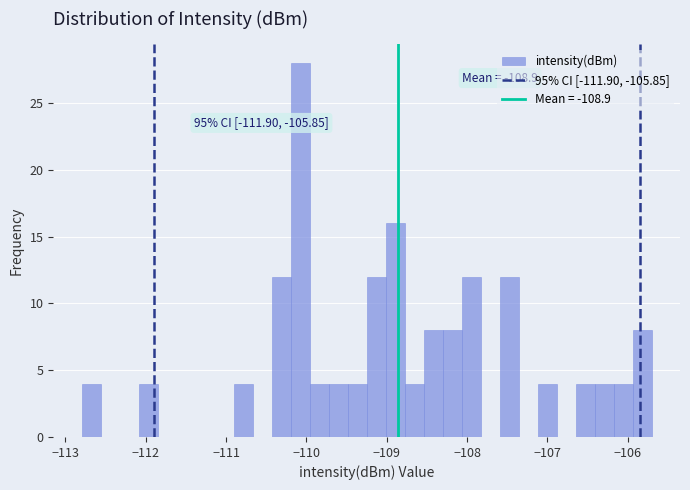

Read against the x-axis, roughly where is the centre of the tallest bar?

-110.1